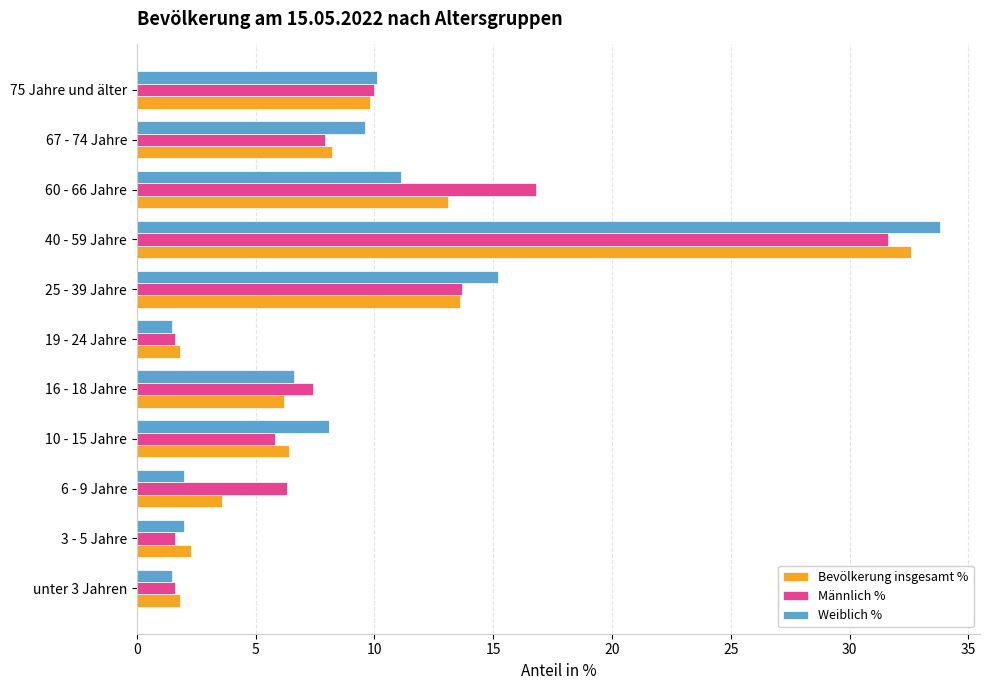

At how many categories does at least one series exceed 28?

1